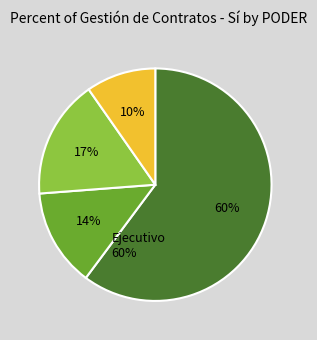

Is there any slice that represents more than half of the pie?

Yes